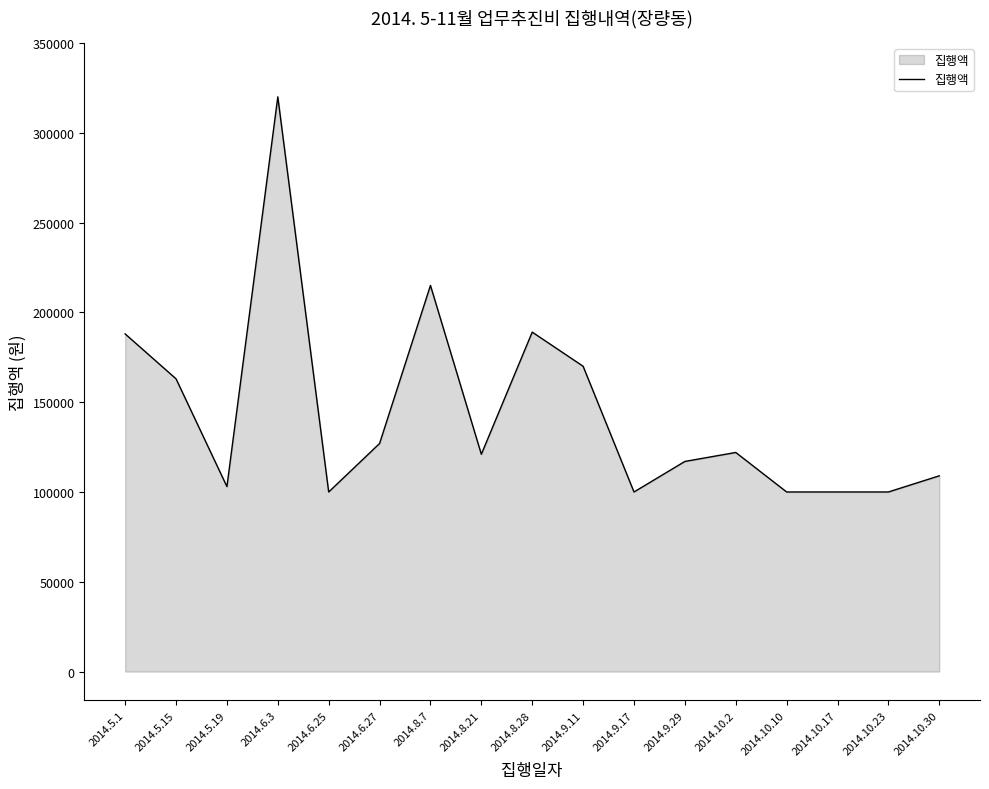

What is the smallest value displayed?

100000